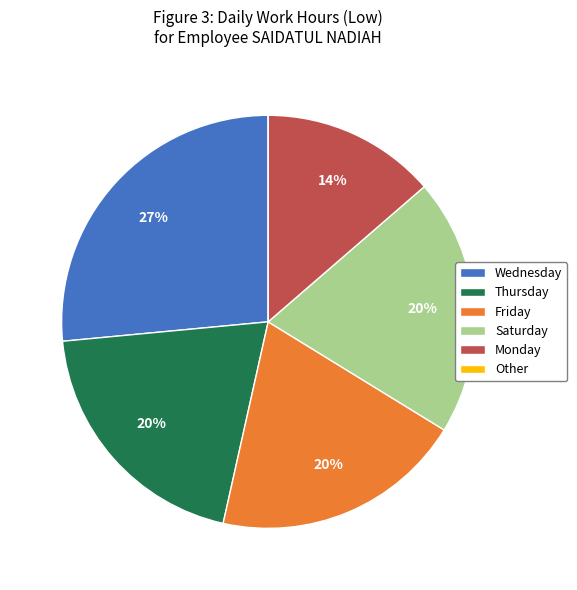

Is it true that Thursday is 7% of the pie?

False